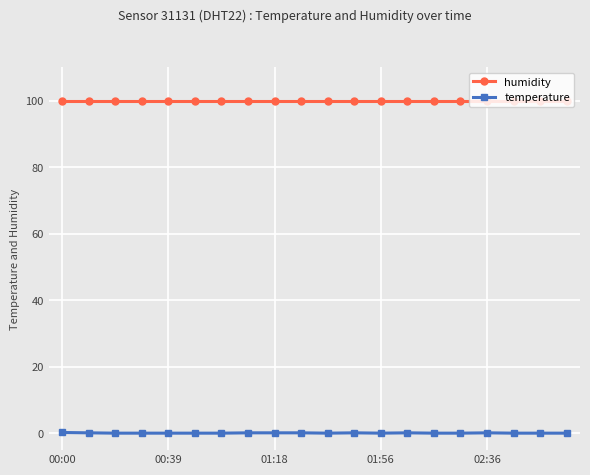

At how many categories does at least one series exceed 68?

20